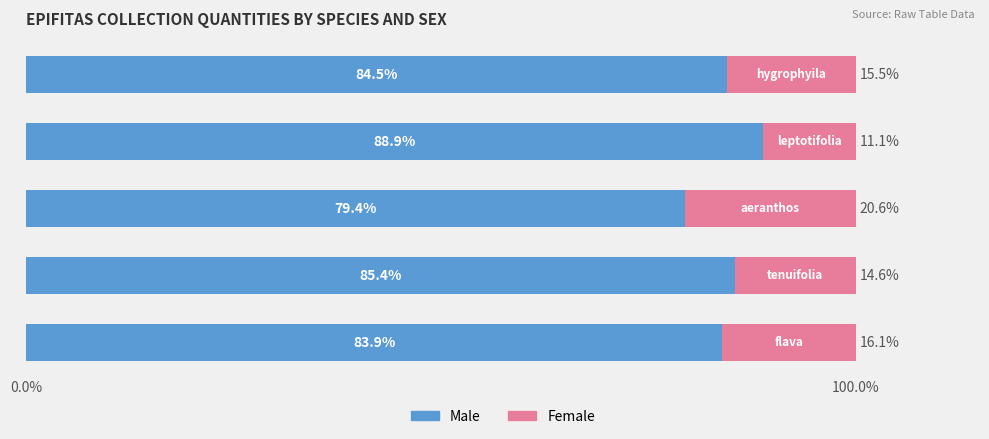

What is the average value of the Male series?

84.4